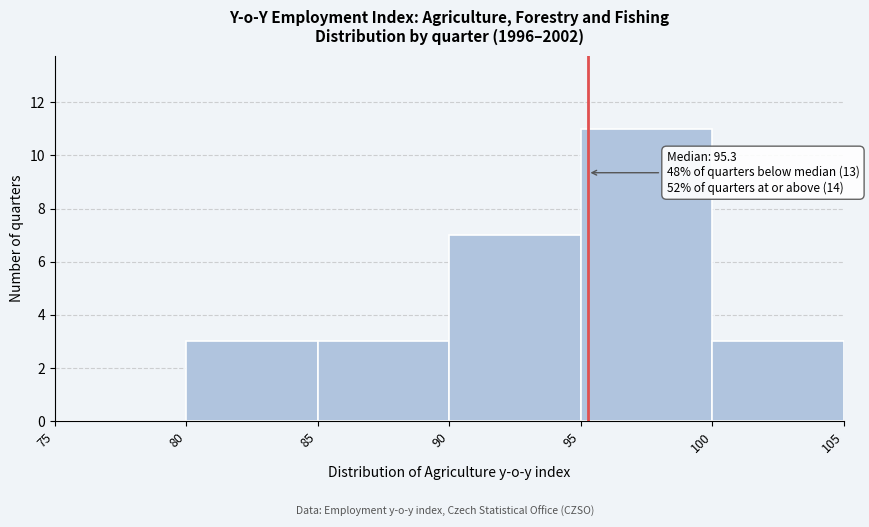

Over which range of the x-axis is the bar tallest?

95 to 100